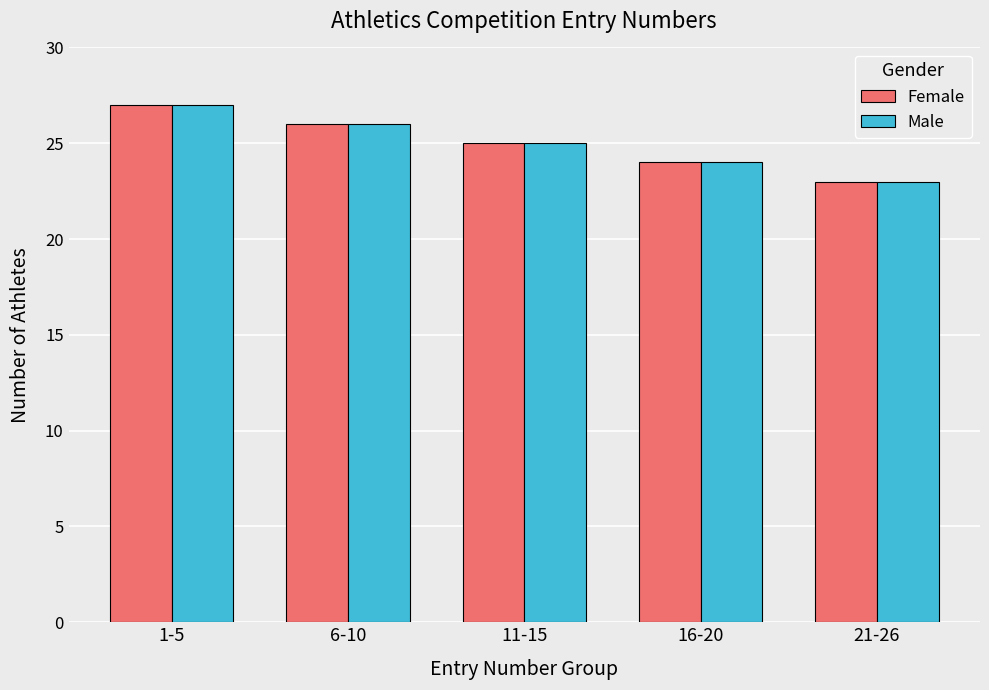

Reading left to right, what are all the values shown in this chart?

Female: 1-5=27	6-10=26	11-15=25	16-20=24	21-26=23
Male: 1-5=27	6-10=26	11-15=25	16-20=24	21-26=23